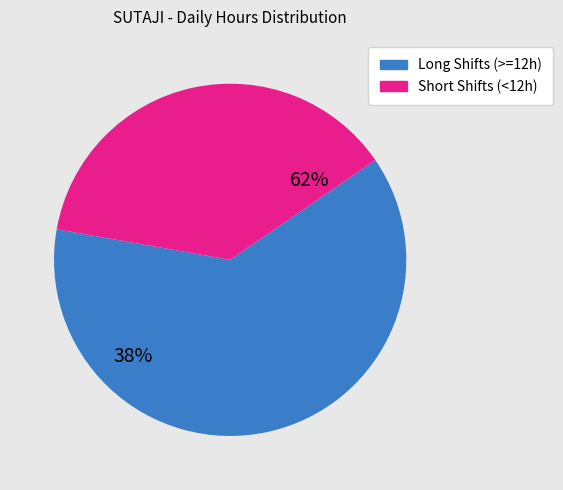

Is it true that Mon 10 is 16% of the pie?

False